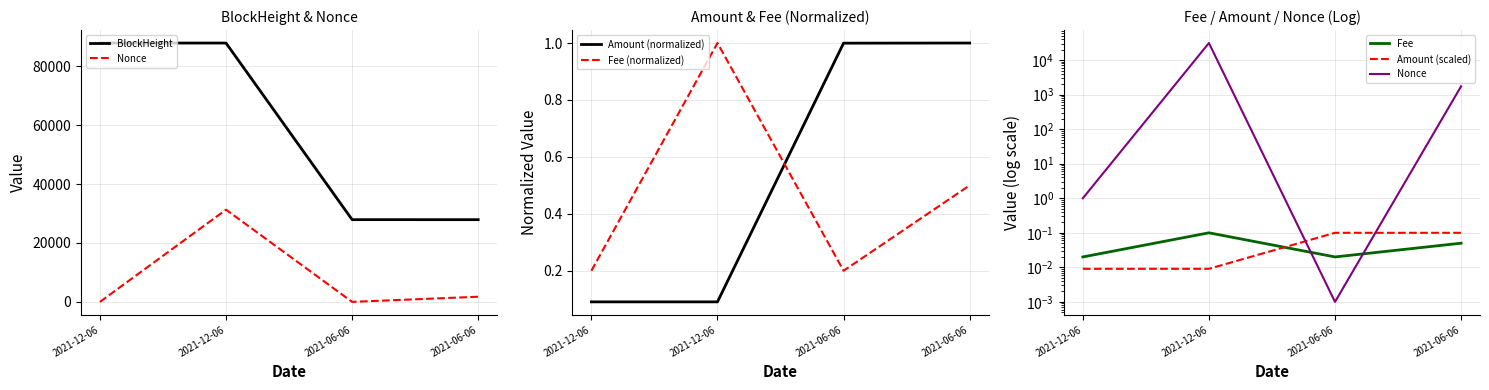

True or false: Fee has a value of 0.0 at 2021-06-06.

True